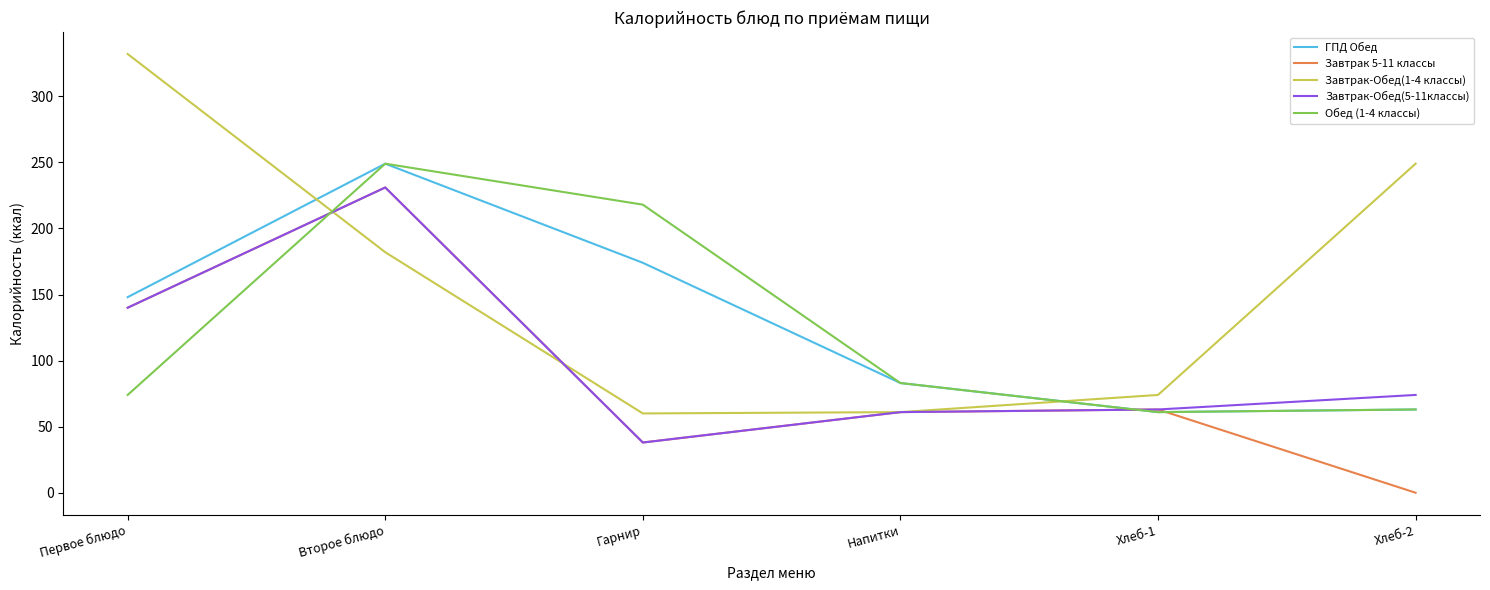

How many series are shown in this chart?

5